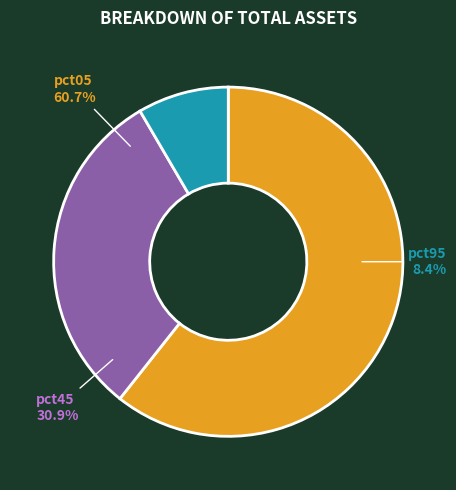

Rank the categories by value from lowest to highest.

pct95, pct45, pct05